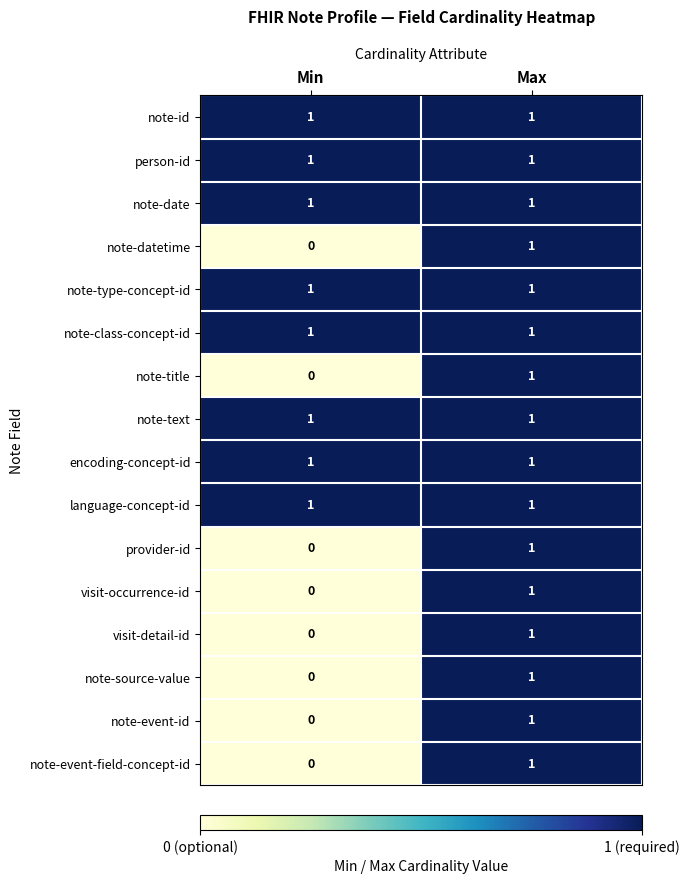

True or false: person-id has a value of 1 at Max.

True